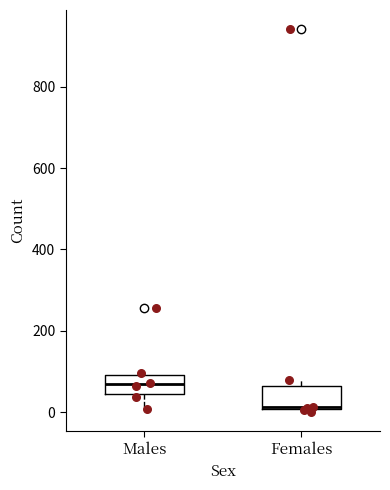

Reading left to right, transcribe this box plot: for each box, give where its median line is, the range the box spans, and where its two whiskers end, as read against the y-axis. The values are not printed on the chart, so give them approximately, as read against the axis.

Males: median 60, box 40 to 100, whiskers 0 to 100 (just above the box's upper edge)
Females: median 20, box 0 to 60, whiskers 0 (just below the box's lower edge) to 80